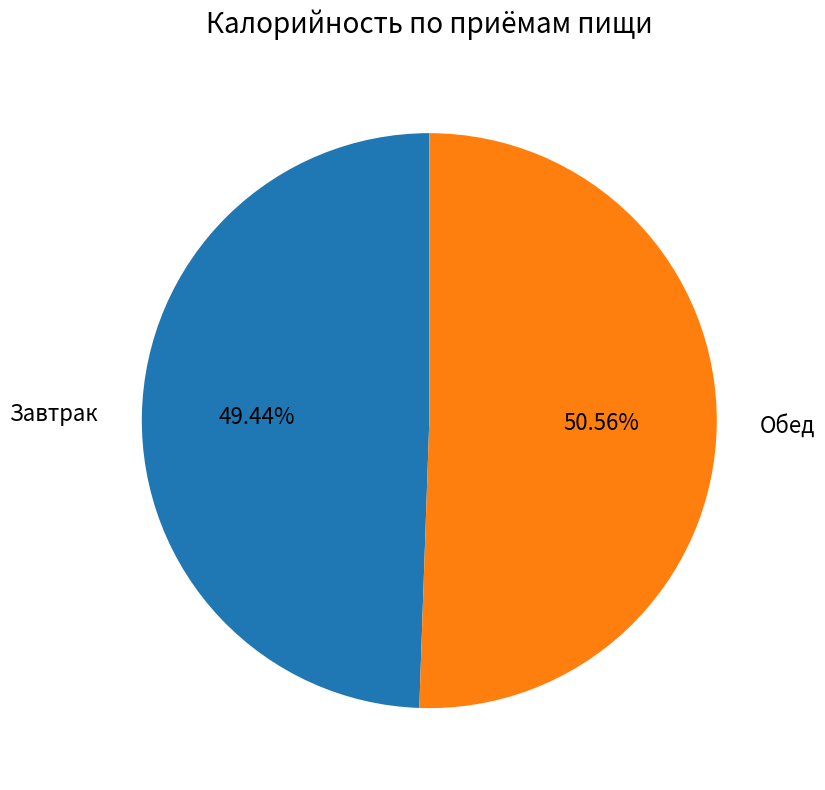

Is it true that Завтрак is 44% of the pie?

False